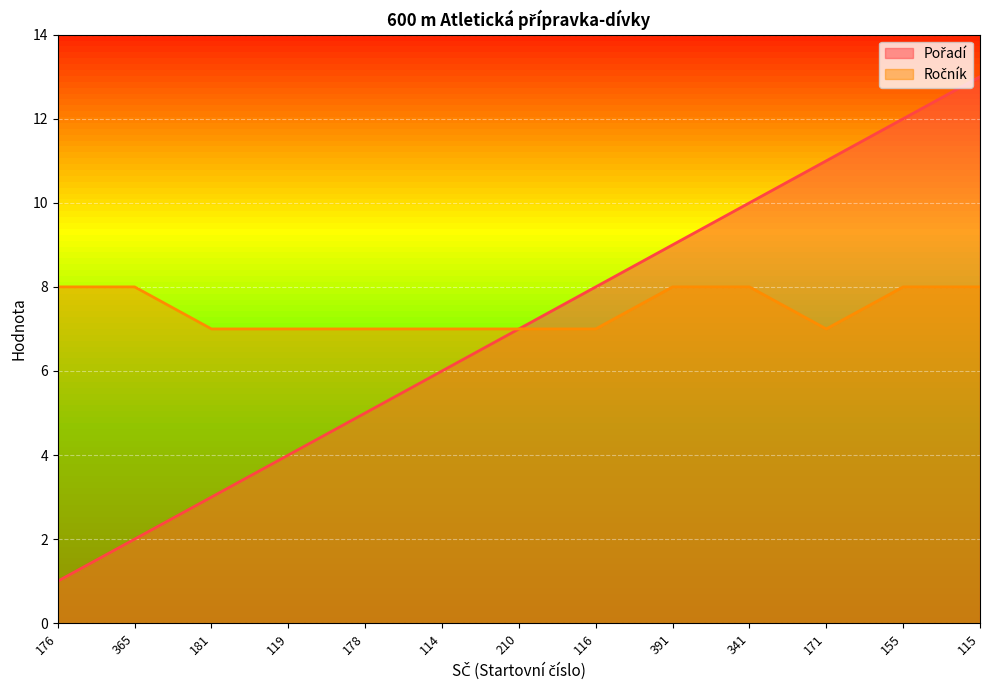

Is the value of Ročník at 155 greater than the value of Pořadí at 114?

Yes